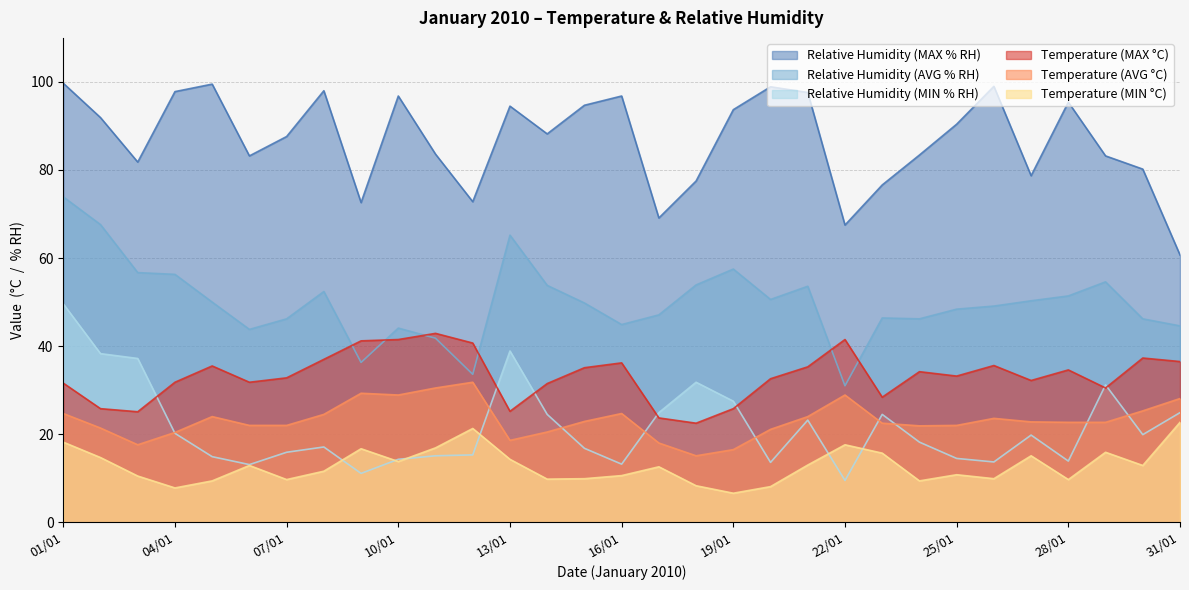

What position from the right is 22/01?

10